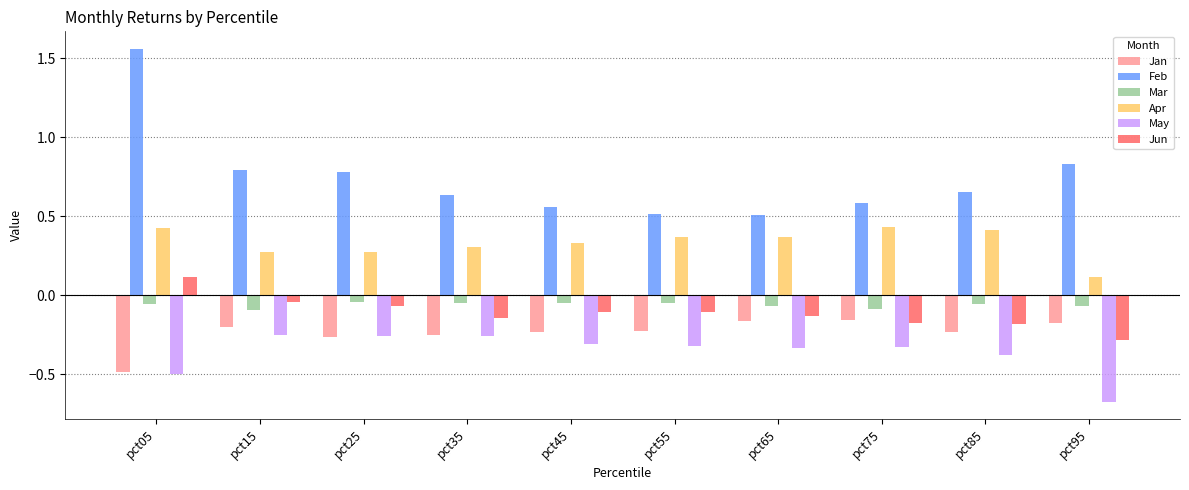

What is the difference between the highest and lowest values at pct75?

0.9